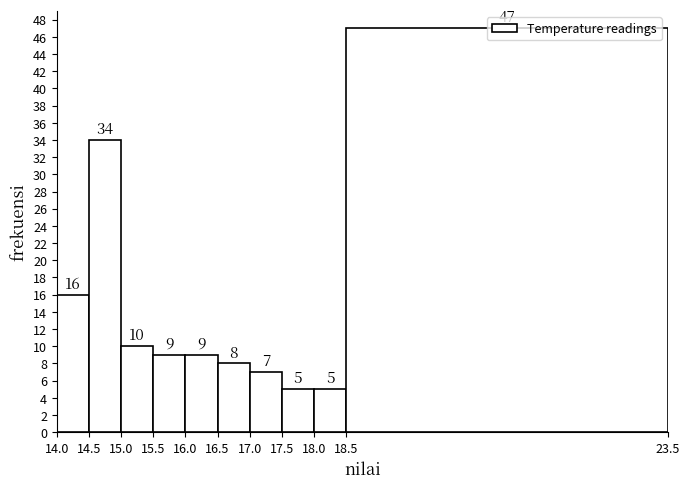

Reading left to right, list every bar in this chart as the range it spans on the x-axis followed by its height.

14.0 to 14.5: 16
14.5 to 15.0: 34
15.0 to 15.5: 10
15.5 to 16.0: 9
16.0 to 16.5: 9
16.5 to 17.0: 8
17.0 to 17.5: 7
17.5 to 18.0: 5
18.0 to 18.5: 5
18.5 to 23.5: 47